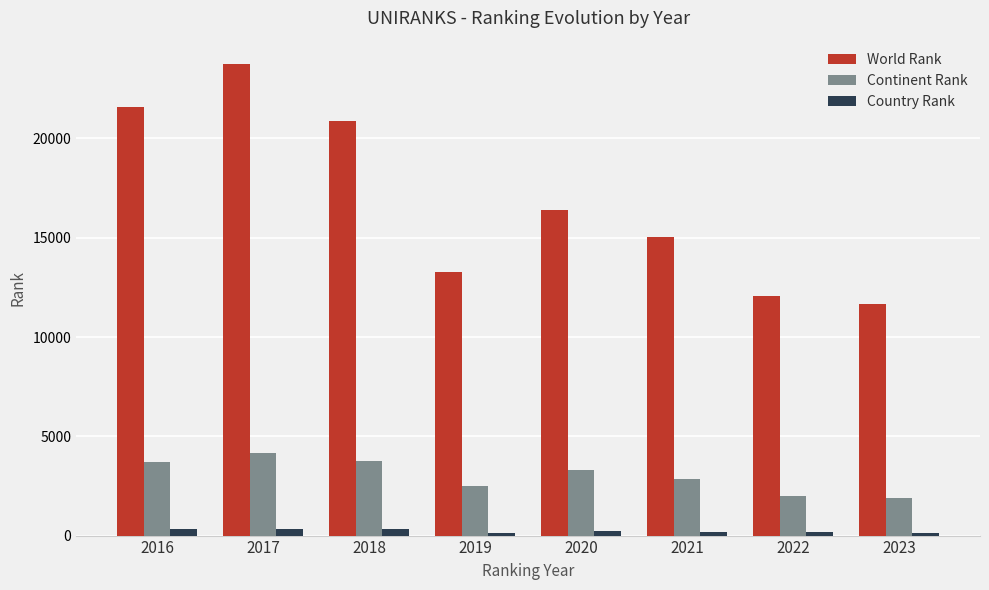

Rank the series by their average value, from lowest to highest.

Country Rank, Continent Rank, World Rank